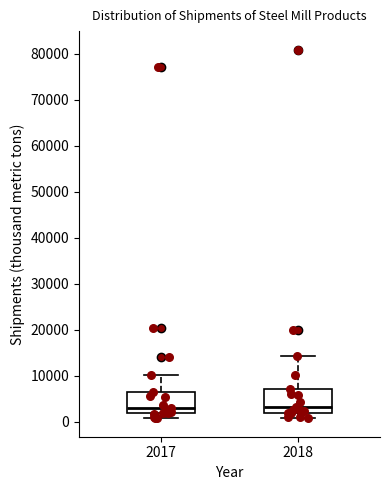

Reading left to right, read every box against the y-axis: the position of its median line, the range the box covers, and the ends of its whiskers. The values are not printed on the chart, so give them approximately, as read against the axis.

2017: median 3000, box 2000 to 6000, whiskers 1000 to 10000
2018: median 3000, box 2000 to 7000, whiskers 1000 to 14000